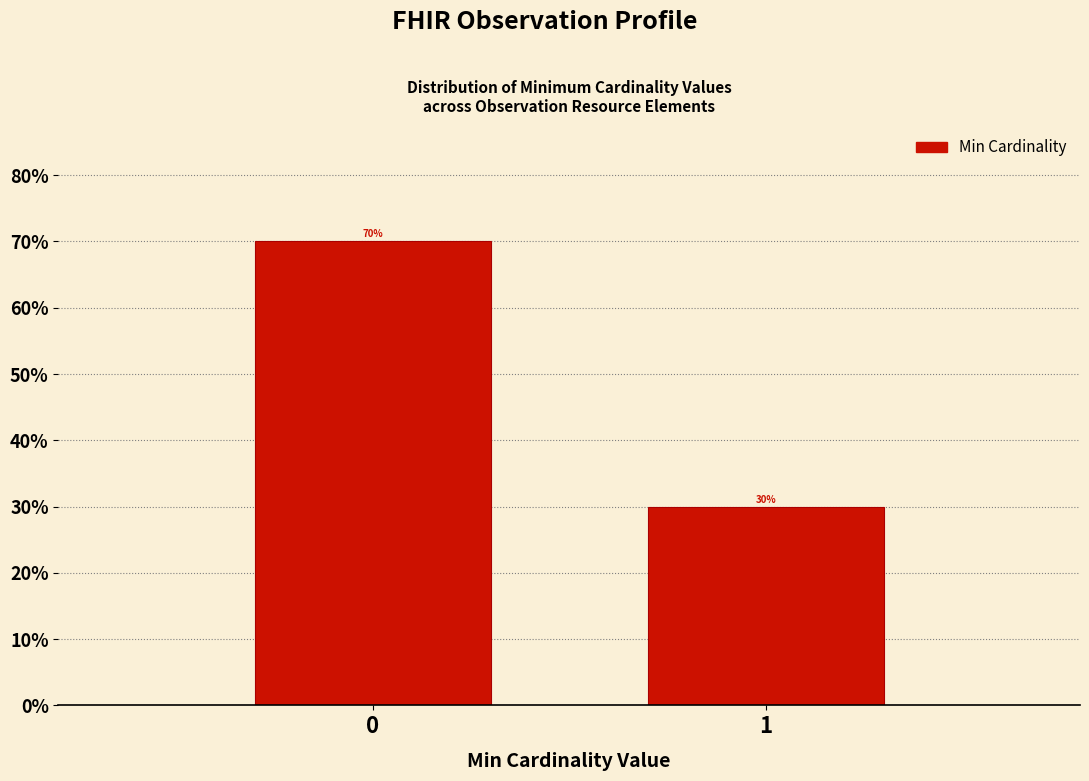

Reading right to left, extract all data points from this chart.

1=30	0=70